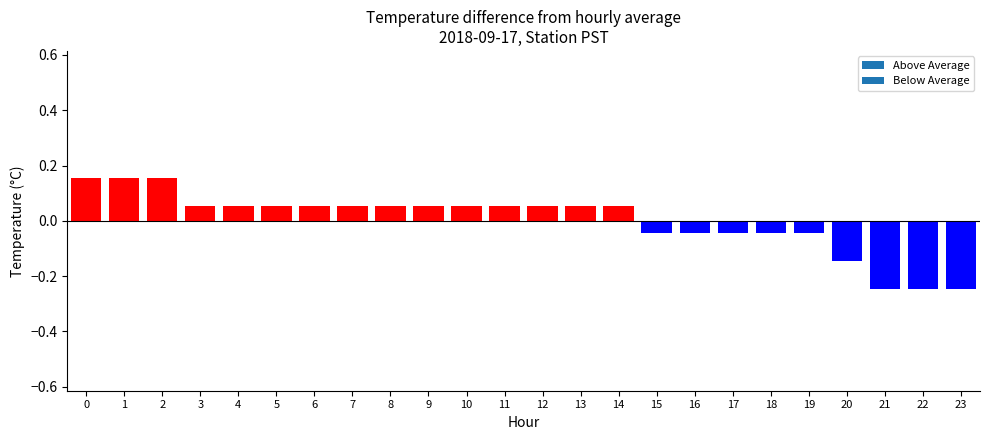

Is the value of raw at 6 greater than the value of Above Average at 12?

No